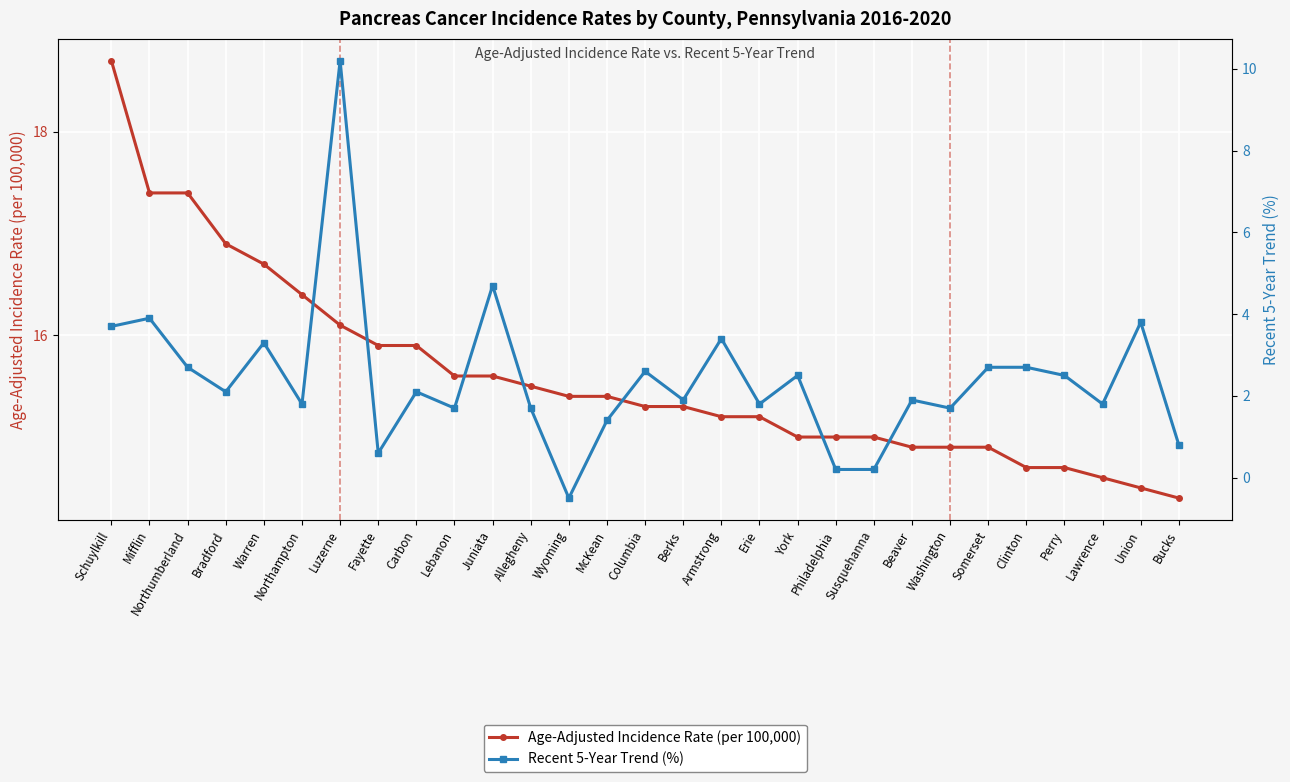

What is the label of the 28th point from the right?

Mifflin